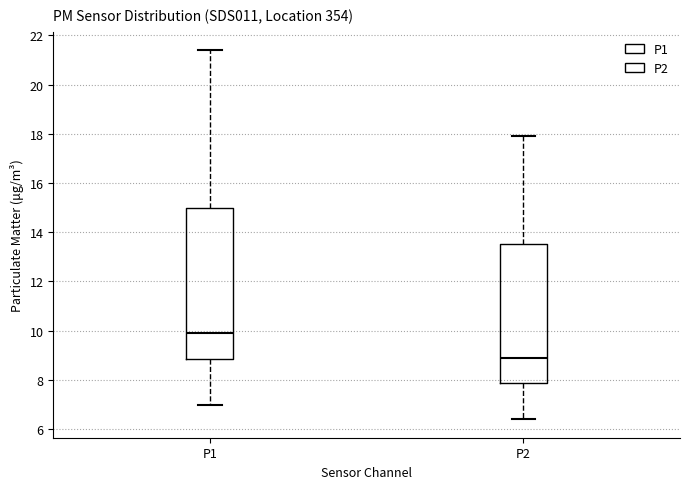

Where is the upper edge of the box for P2 on the y-axis? The values are not printed on the chart, so give them approximately, as read against the axis.

13.6